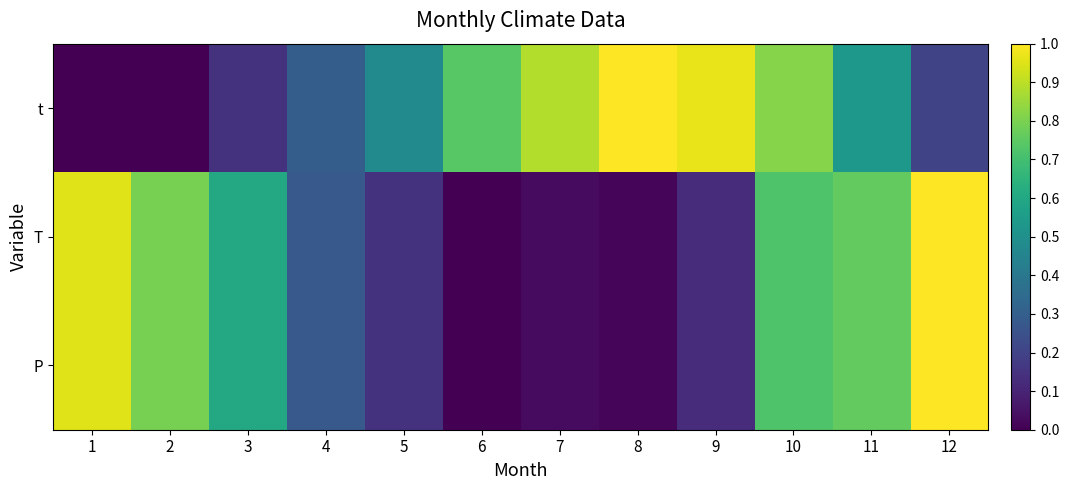

Between 10 and 5, which is larger?

10